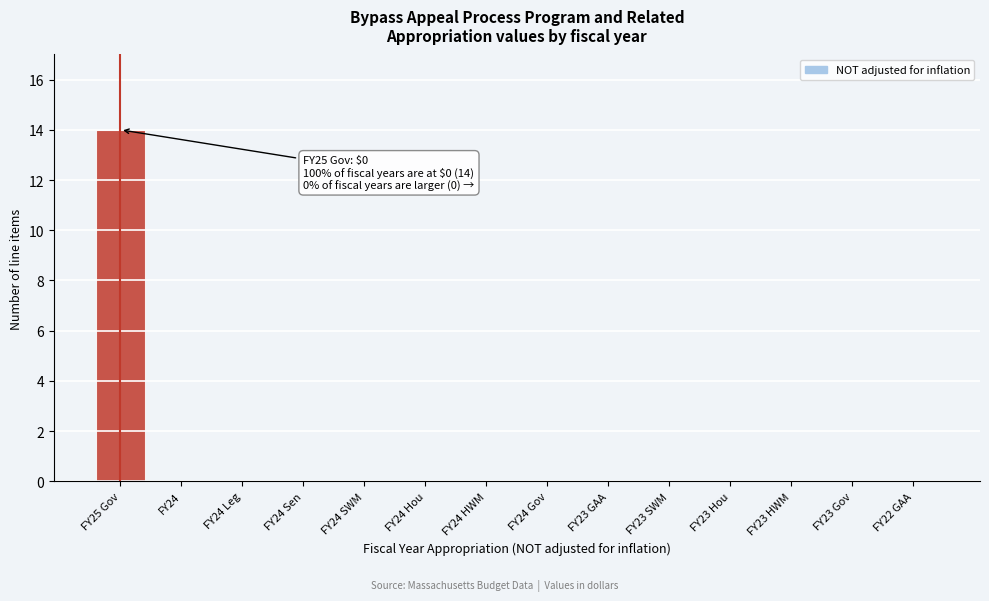

Reading left to right, extract all data points from this chart.

FY25 Gov=14	FY24=0	FY24 Leg=0	FY24 Sen=0	FY24 SWM=0	FY24 Hou=0	FY24 HWM=0	FY24 Gov=0	FY23 GAA=0	FY23 SWM=0	FY23 Hou=0	FY23 HWM=0	FY23 Gov=0	FY22 GAA=0